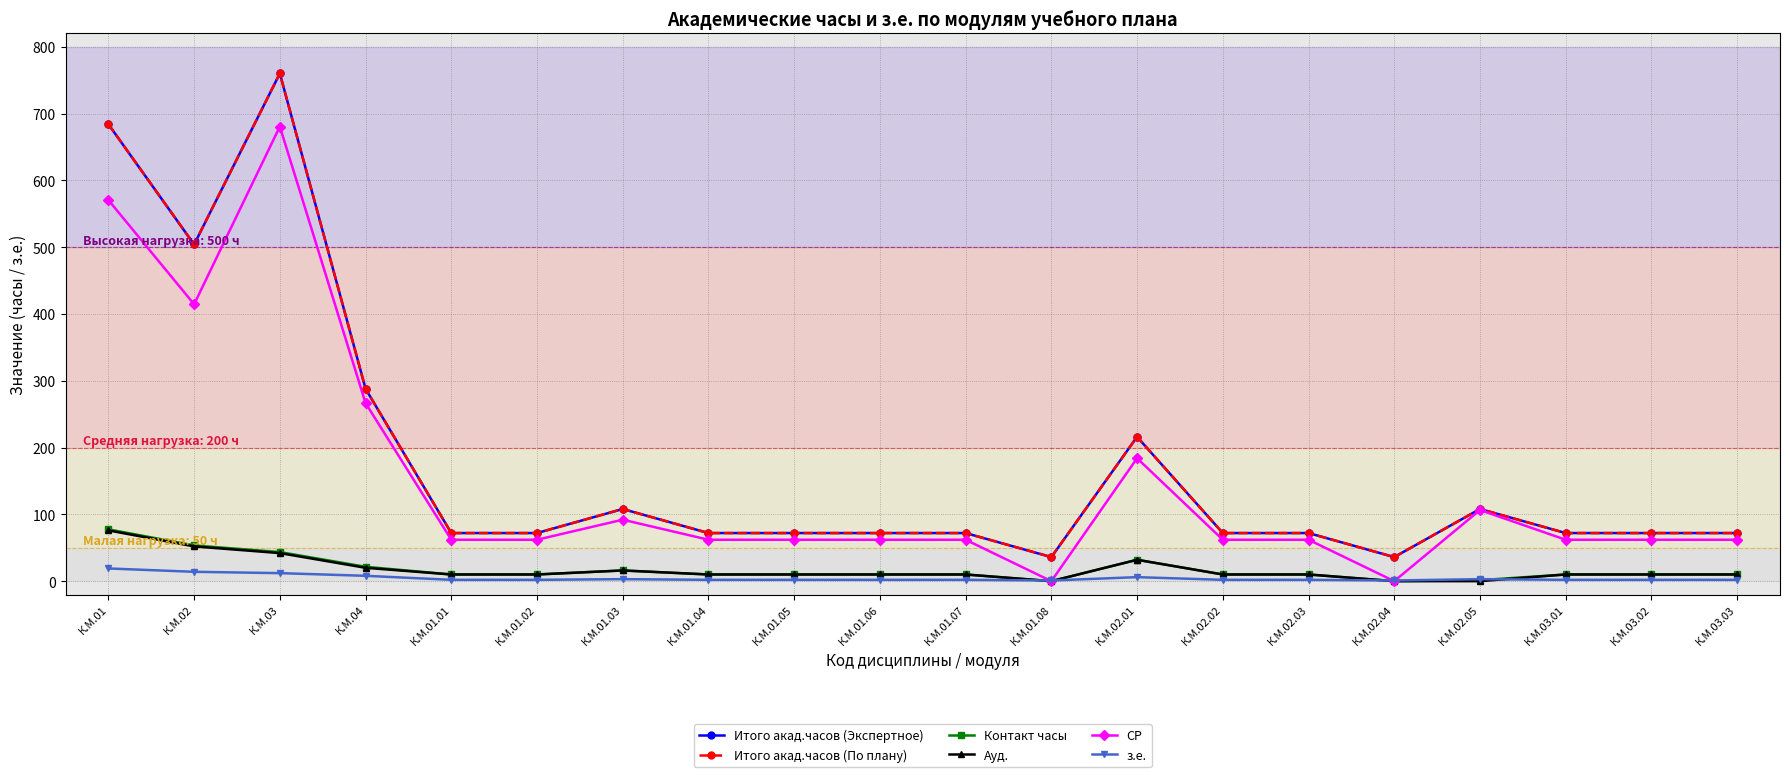

Does the chart have visible grid lines?

Yes